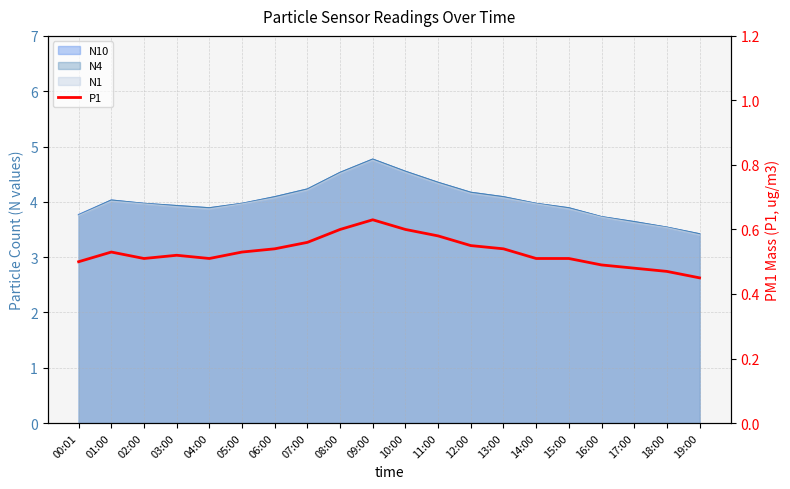

What is the sum of the values at 02:00 and 00:01?

1.0